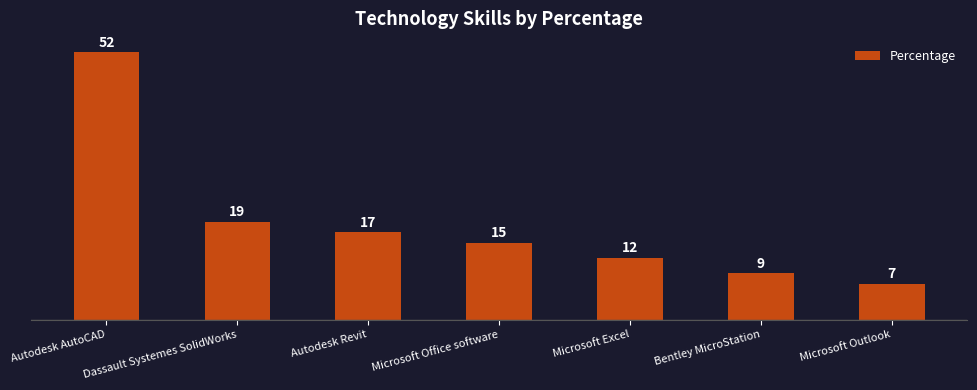

Where does the data first go above 15?

Autodesk AutoCAD